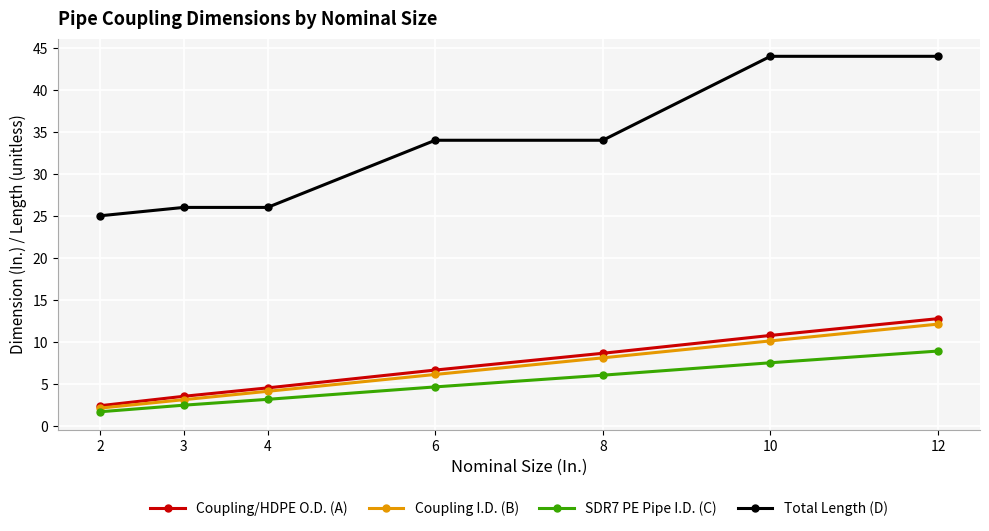

What is the highest value of the Total Length (D) series?

44.0